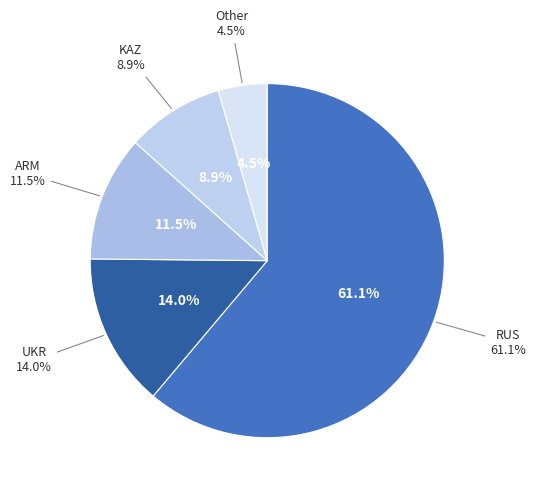

Is it true that RUS is 61% of the pie?

True